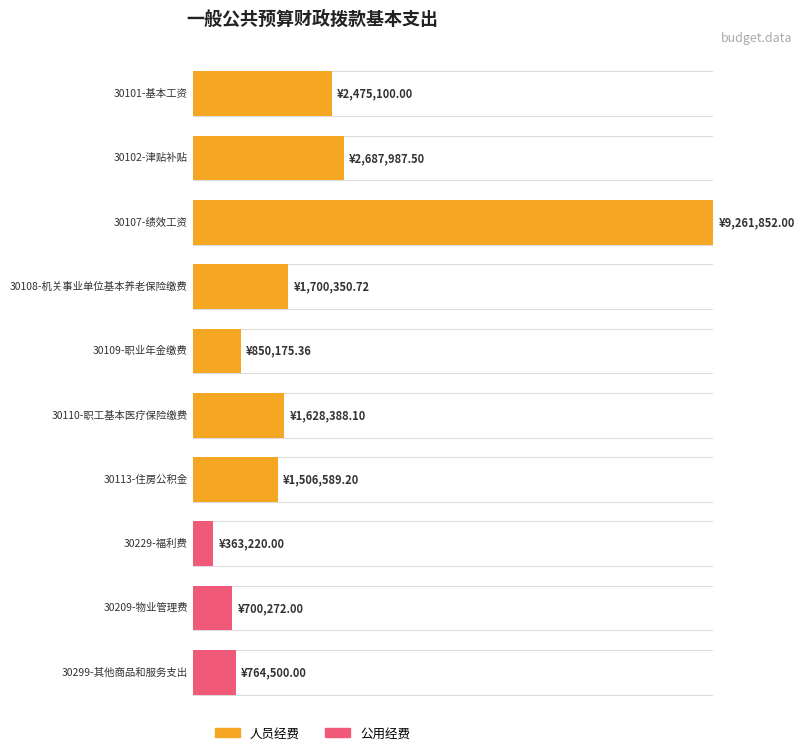

Reading left to right, list all the values displayed in this chart.

人员经费: 2475100.0	2687987.5	9261852.0	1700350.7	850175.4	1628388.1	1506589.2	0.0	0.0	0.0
公用经费: 0.0	0.0	0.0	0.0	0.0	0.0	0.0	363220.0	700272.0	764500.0